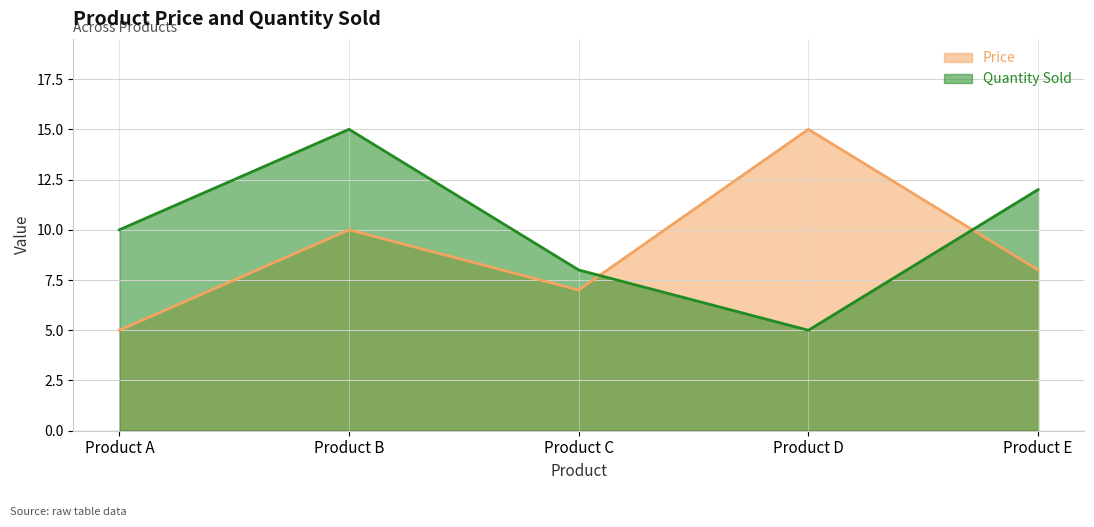

The chart shows a value of 5 at Product A. True or false?

True